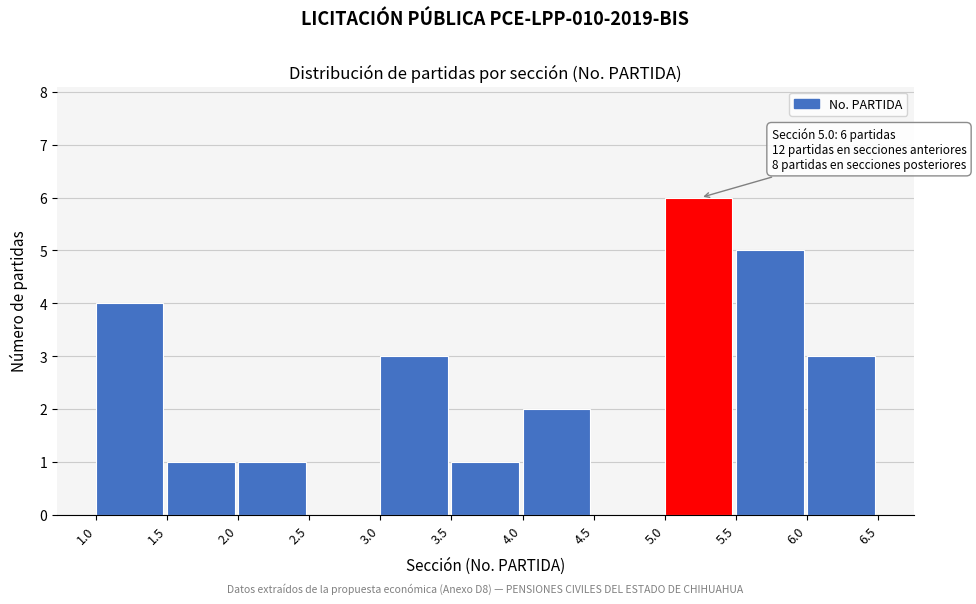

Over which range of the x-axis is the bar tallest?

5.0 to 5.5